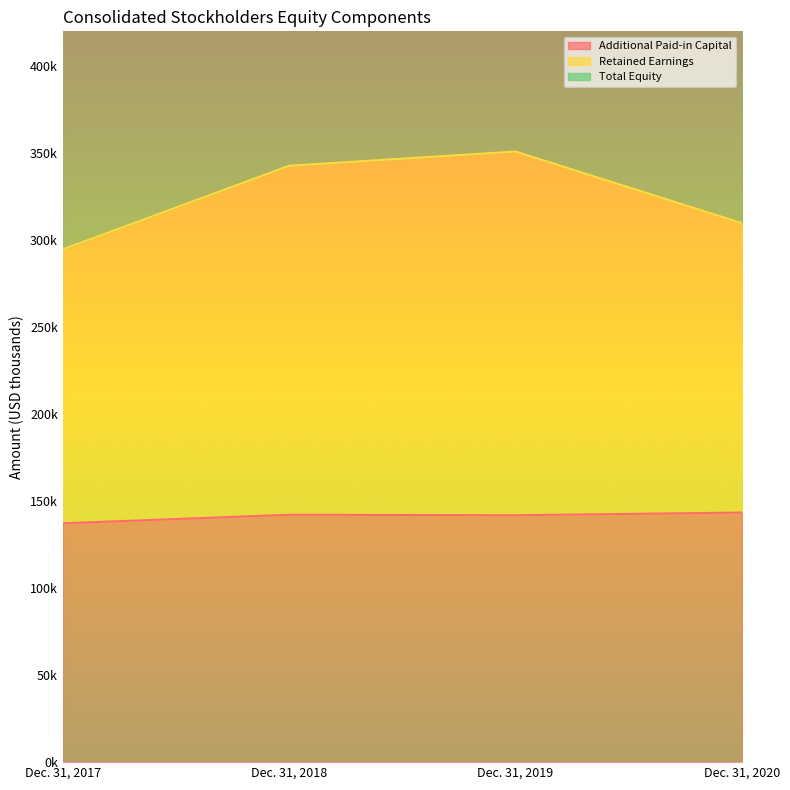

True or false: Retained Earnings and Additional Paid-in Capital intersect in this chart.

False